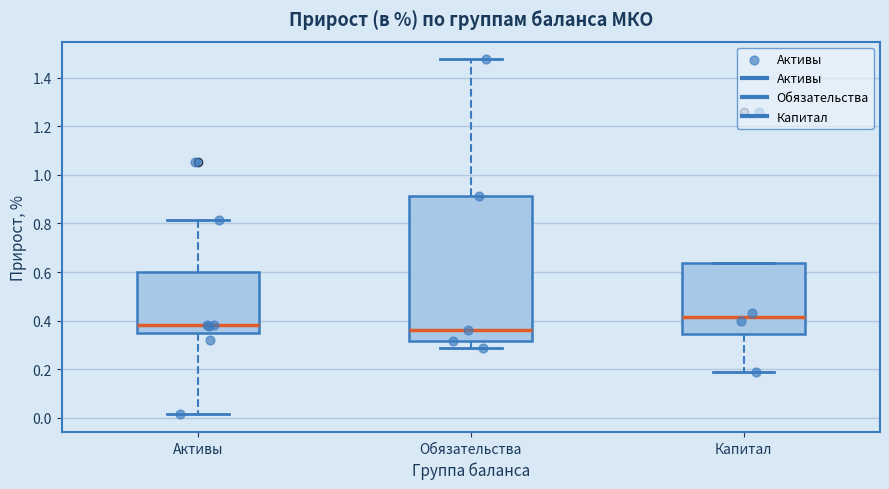

Reading left to right, transcribe this box plot: for each box, give where its median line is, the range the box spans, and where its two whiskers end, as read against the y-axis. The values are not printed on the chart, so give them approximately, as read against the axis.

Активы: median 0.38, box 0.34 to 0.60, whiskers 0.02 to 0.82
Обязательства: median 0.36, box 0.32 to 0.92, whiskers 0.28 to 1.48
Капитал: median 0.42, box 0.34 to 0.64, whiskers 0.18 to 0.64